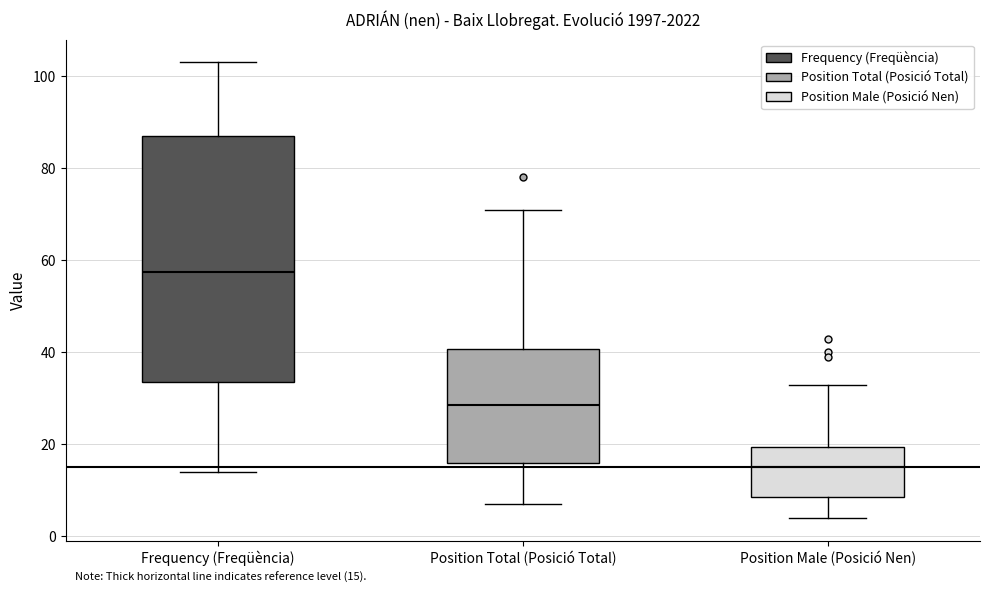

Which box is the tallest, from its lower edge to its upper edge?

Frequency (Freqüència)